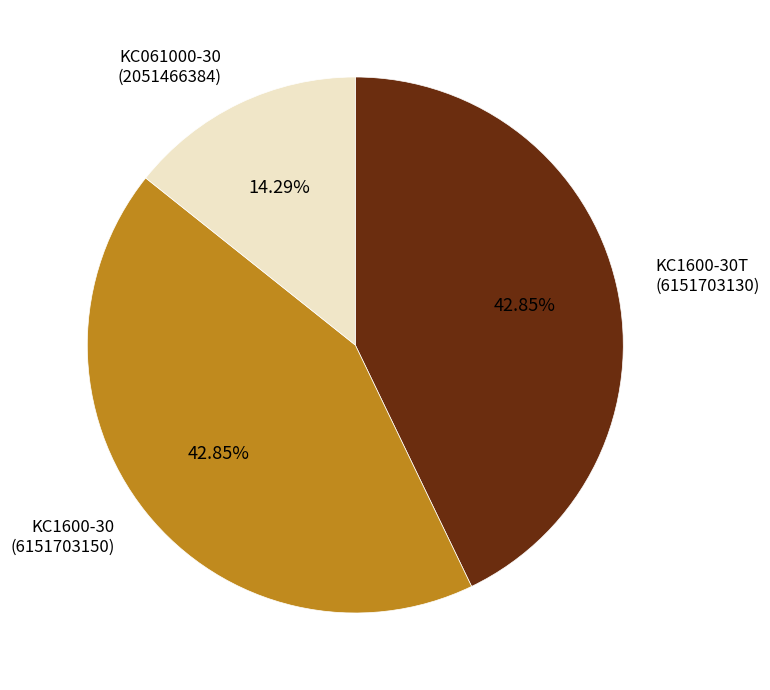

What portion of the pie excludes KC061000-30?

85.7%